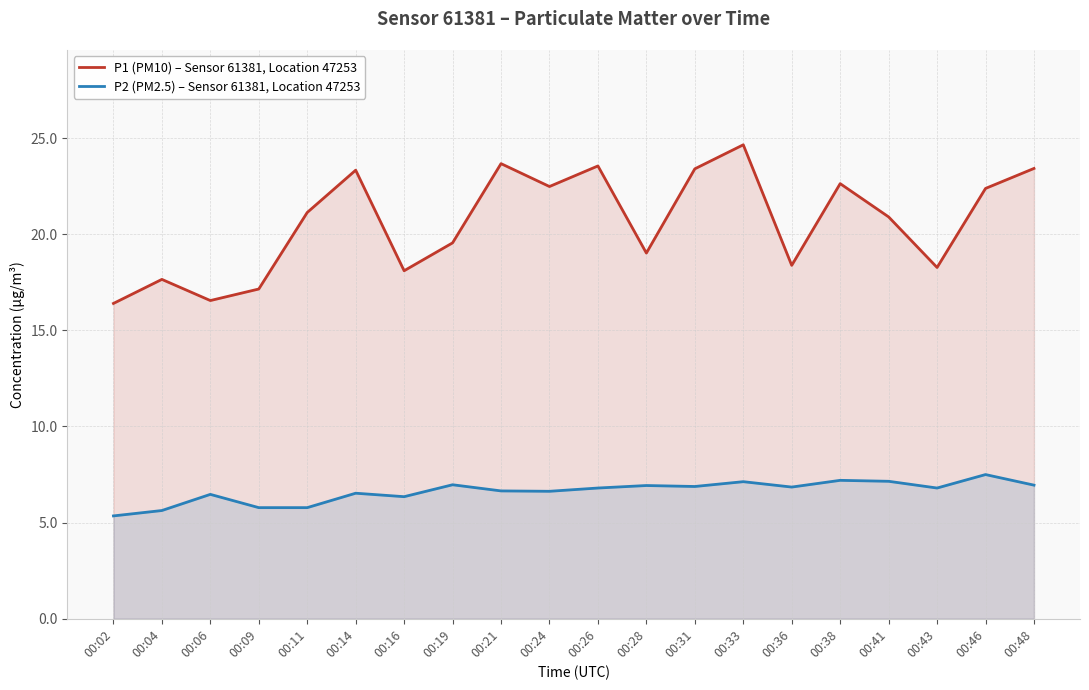

What is the sum of the P2 (PM2.5) – Sensor 61381, Location 47253 values at 00:26 and 00:09?

12.6